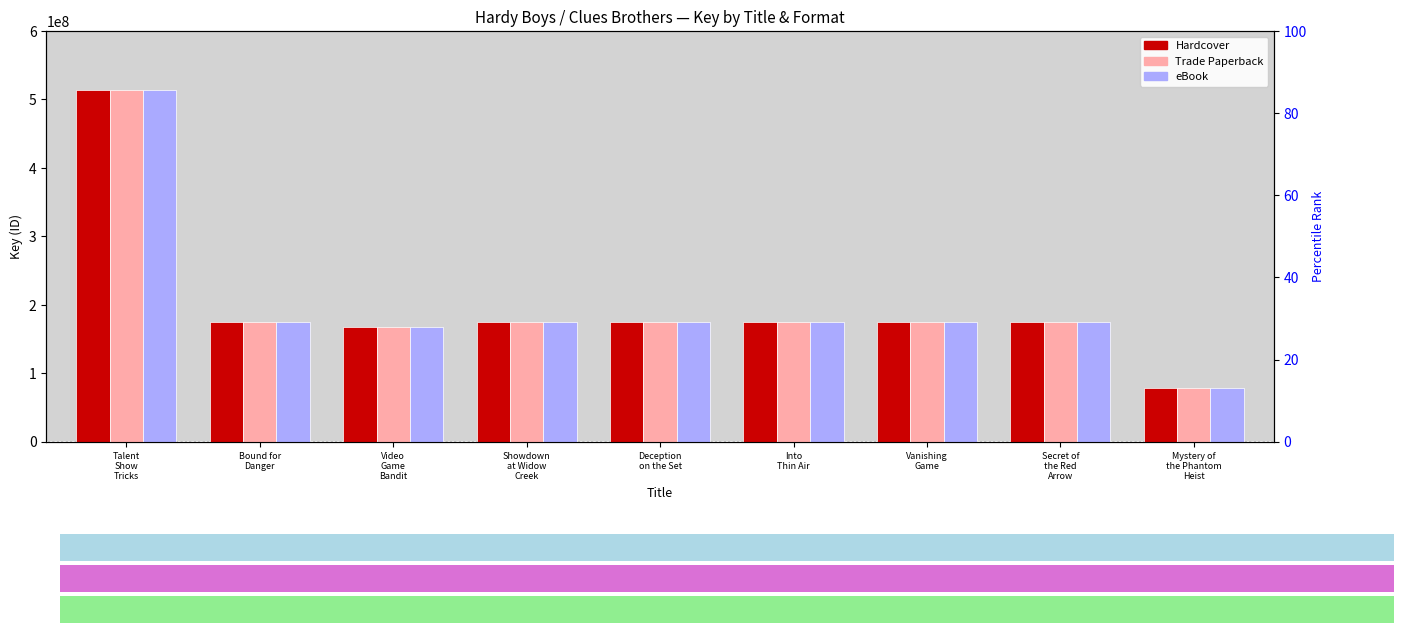

At which category does the chart reach its peak across all series?

Talent
Show
Tricks